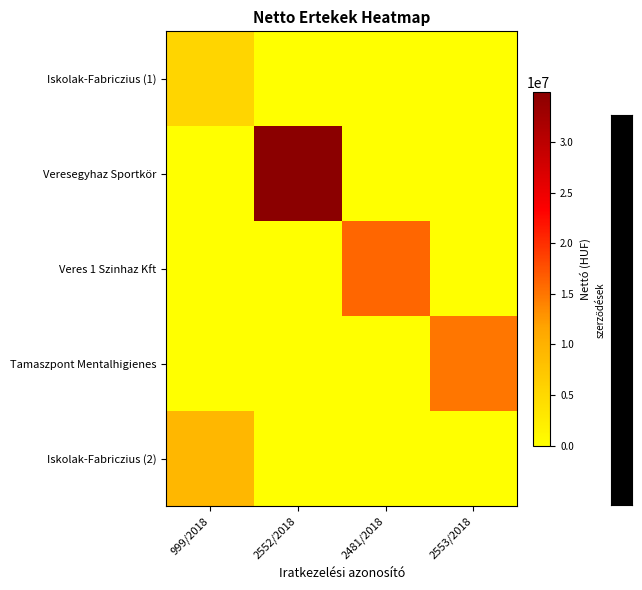

At which category does the chart reach its peak across all series?

2552/2018